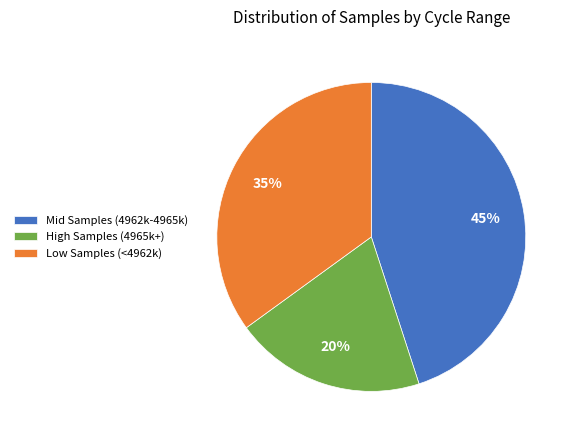

Rank the categories by value from highest to lowest.

Mid Samples (4962k-4965k), Low Samples (<4962k), High Samples (4965k+)